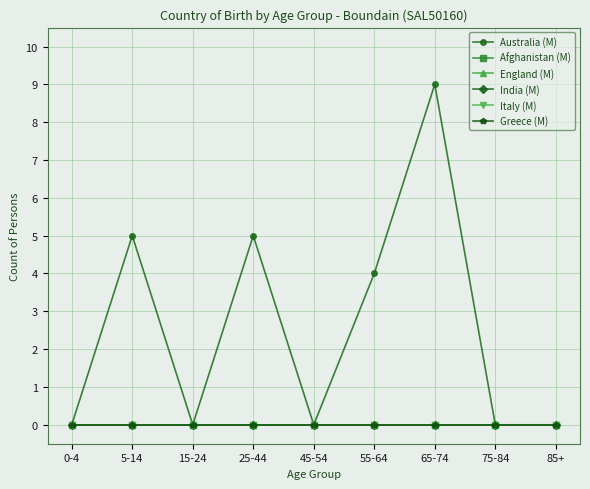

Between 5-14 and 65-74, which is larger?

65-74